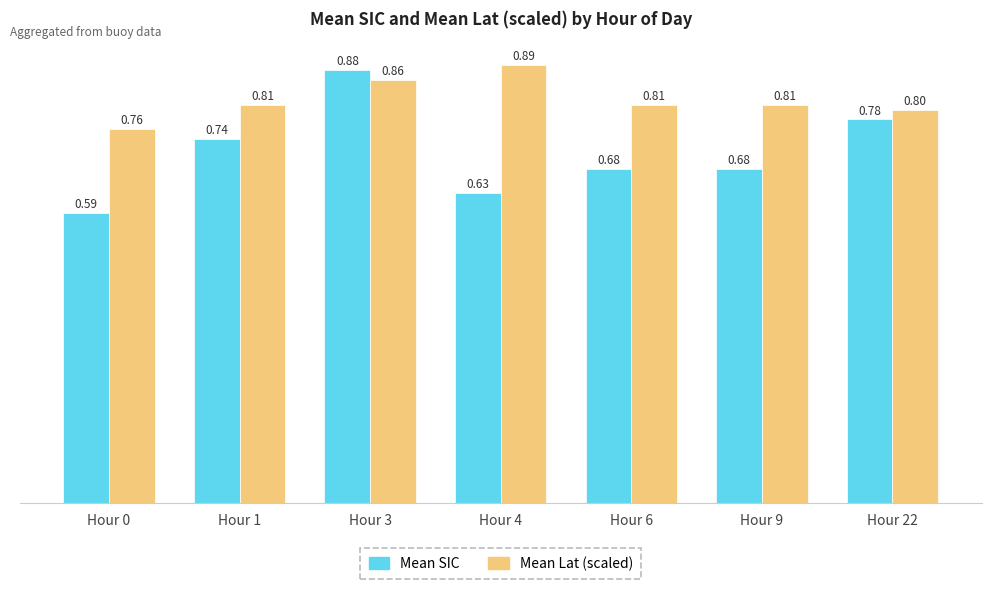

Count the Mean Lat (scaled) values in the range 0 to 1.

7